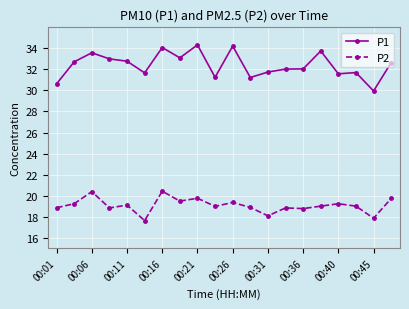

What is the value of the P2 point at the 3rd from the left?

20.4